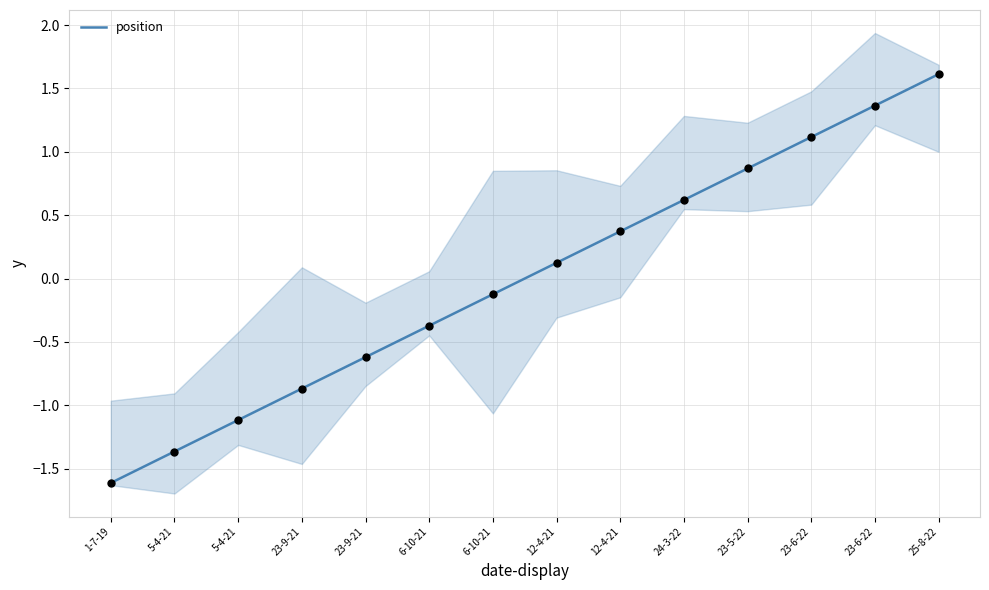

What is the change in value from 23-9-21 to 23-6-22?

+2.0